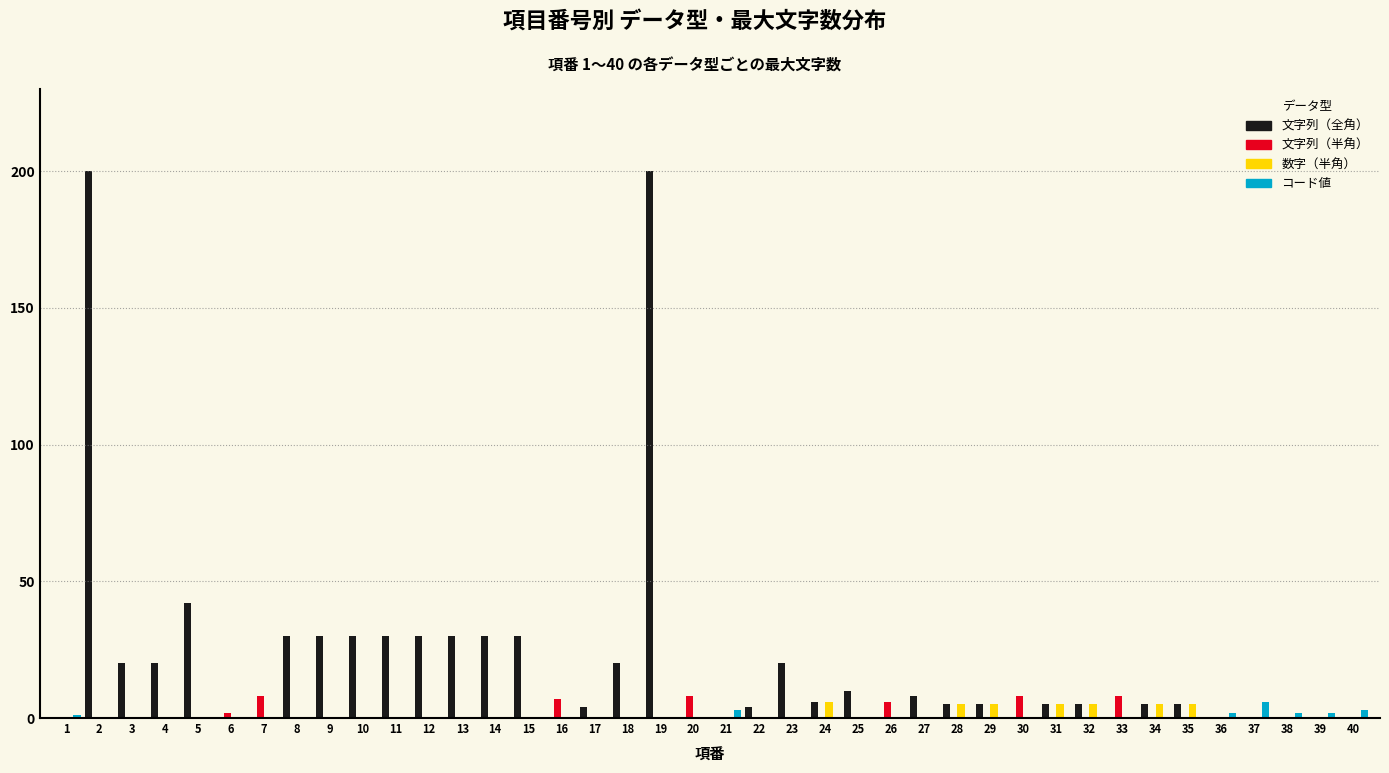

Is it true that 文字列（全角） equals 0 at 33?

True